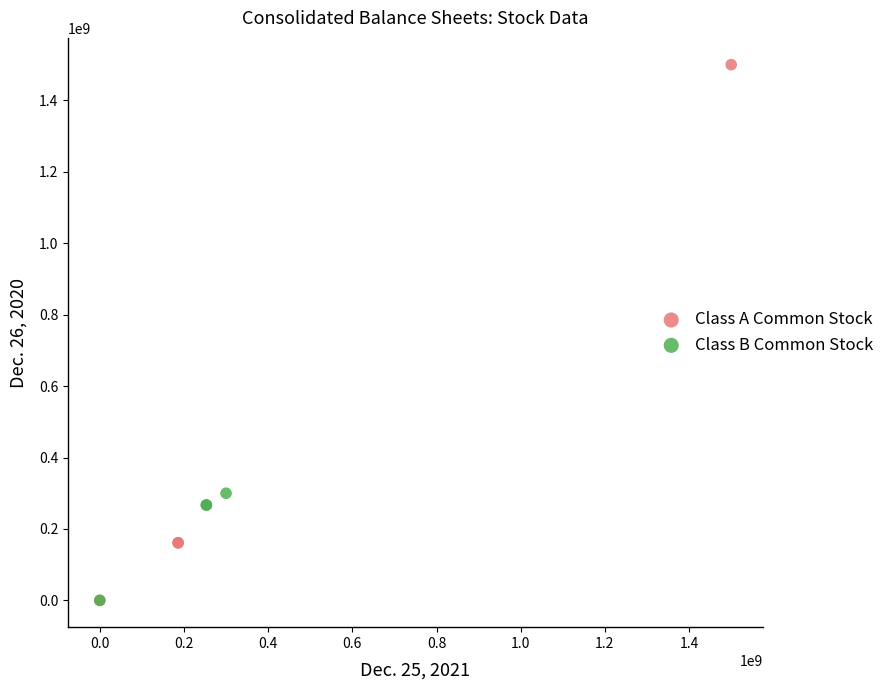

Which series has the widest spread of Y values?

Class A Common Stock